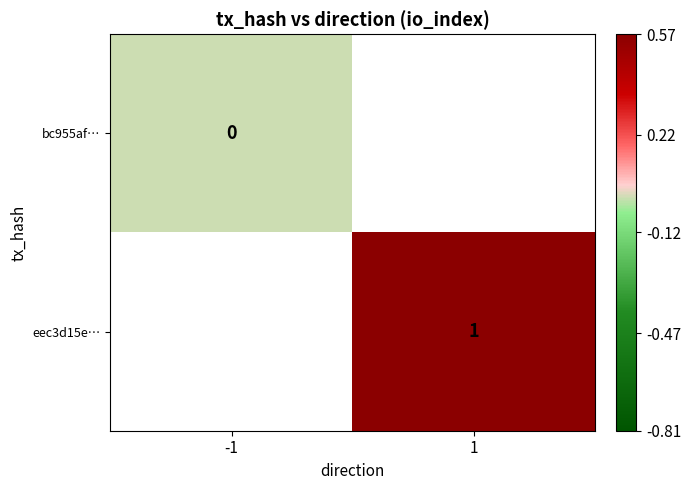

Is the value of eec3d15e… at 1 greater than the value of bc955af… at -1?

Yes